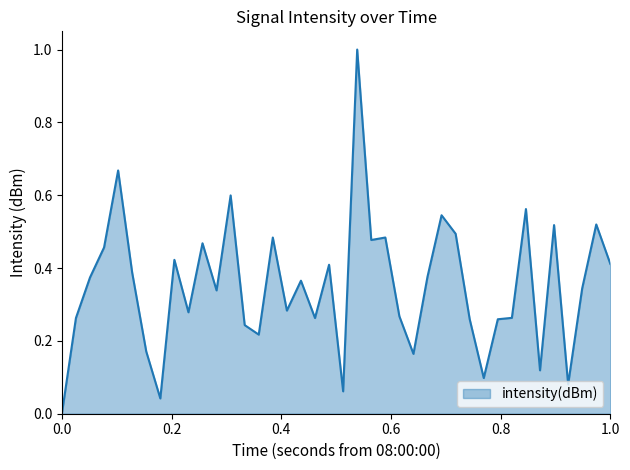

What is the difference between the maximum and minimum values?

1.0